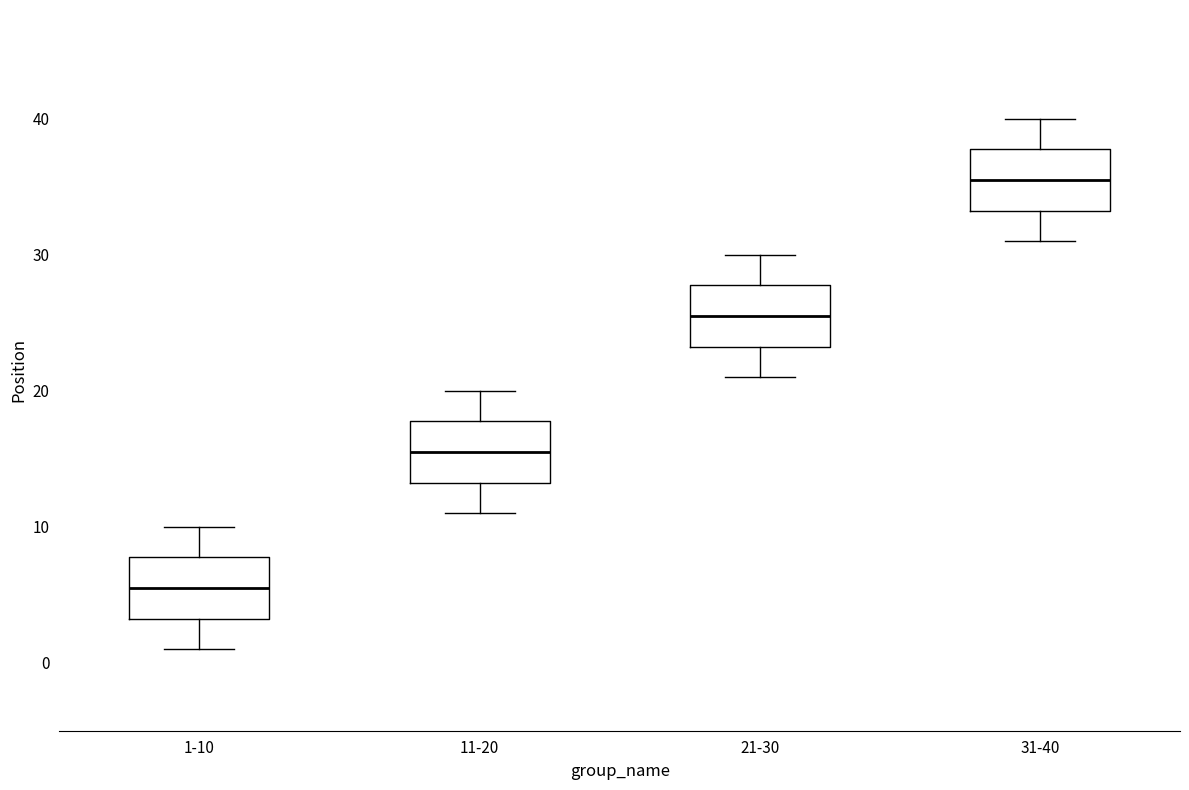

Where does the median line of the box for 31-40 sit on the y-axis? The values are not printed on the chart, so give them approximately, as read against the axis.

36